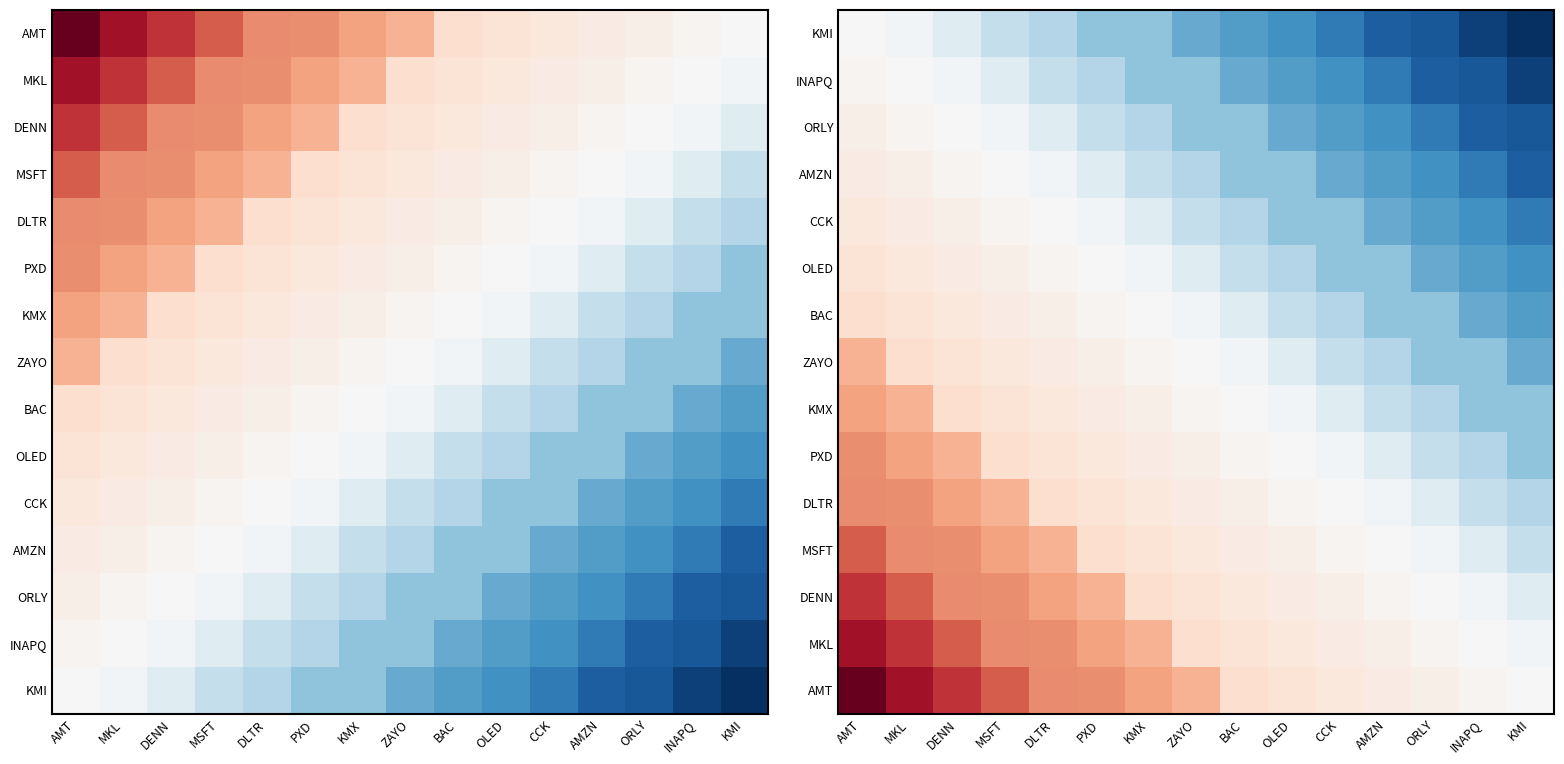

Is it true that OLED equals 13634000 at ZAYO?

True